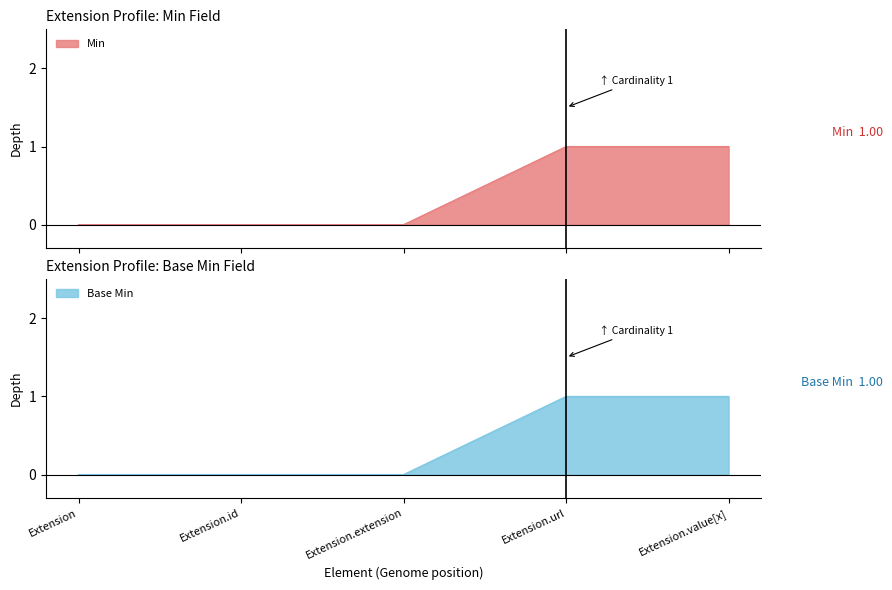

At how many categories does at least one series exceed 0?

2